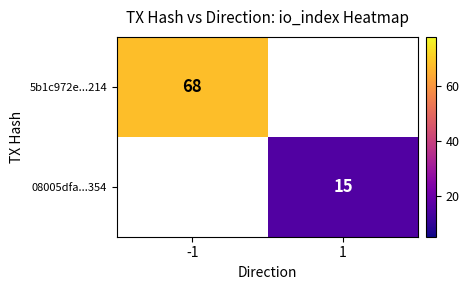

Which label corresponds to the smallest value in the chart?

1